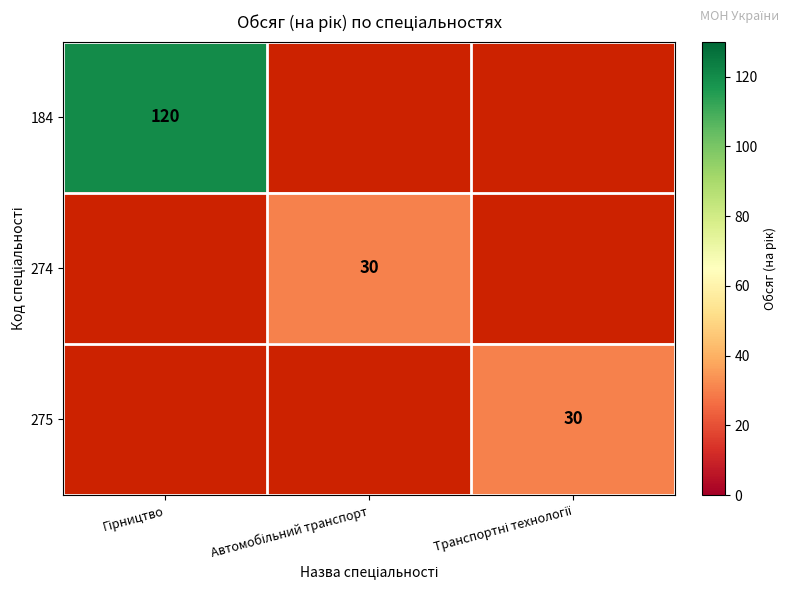

What is the maximum value shown in the chart?

120.0